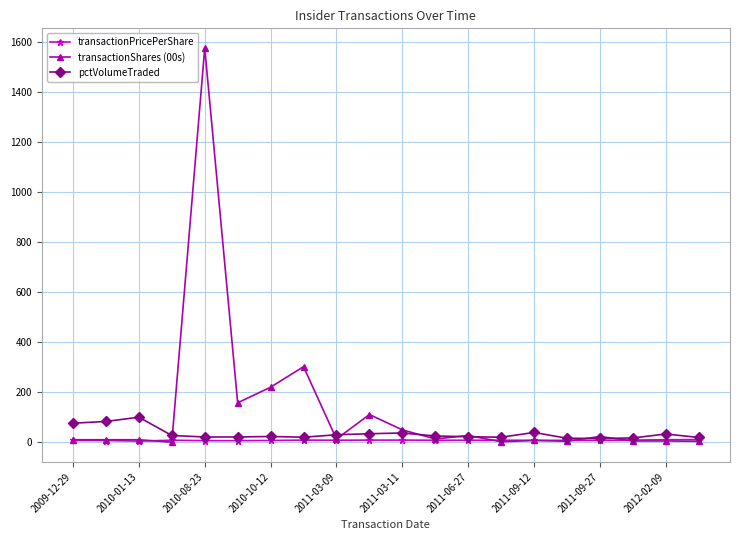

True or false: pctVolumeTraded has more than 1 interior local peaks.

True